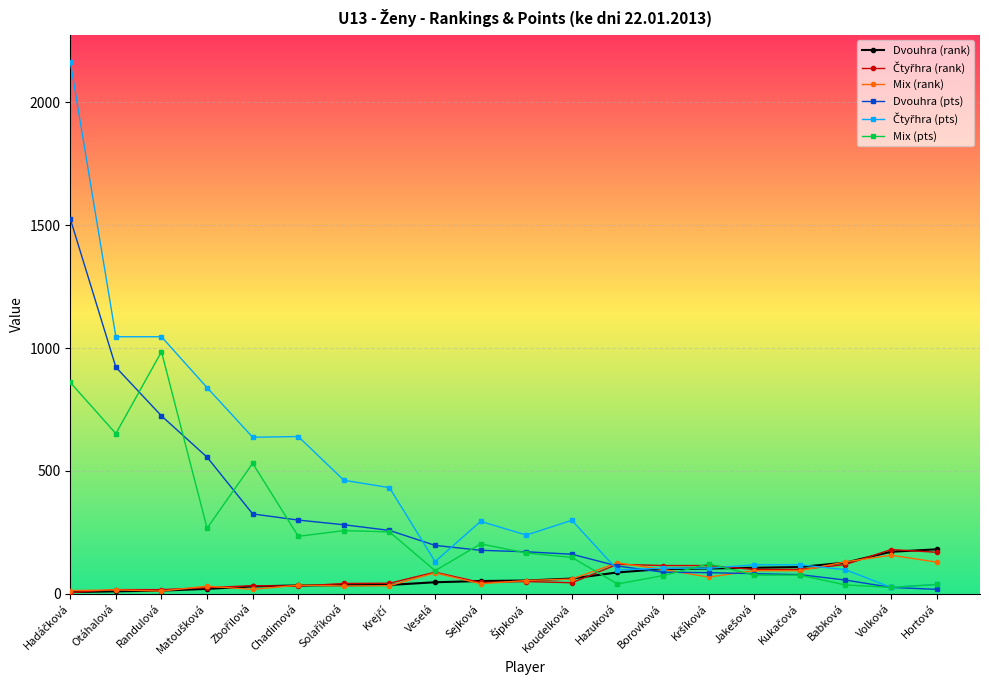

True or false: Dvouhra (pts) has a value of 724 at Randulová.

True